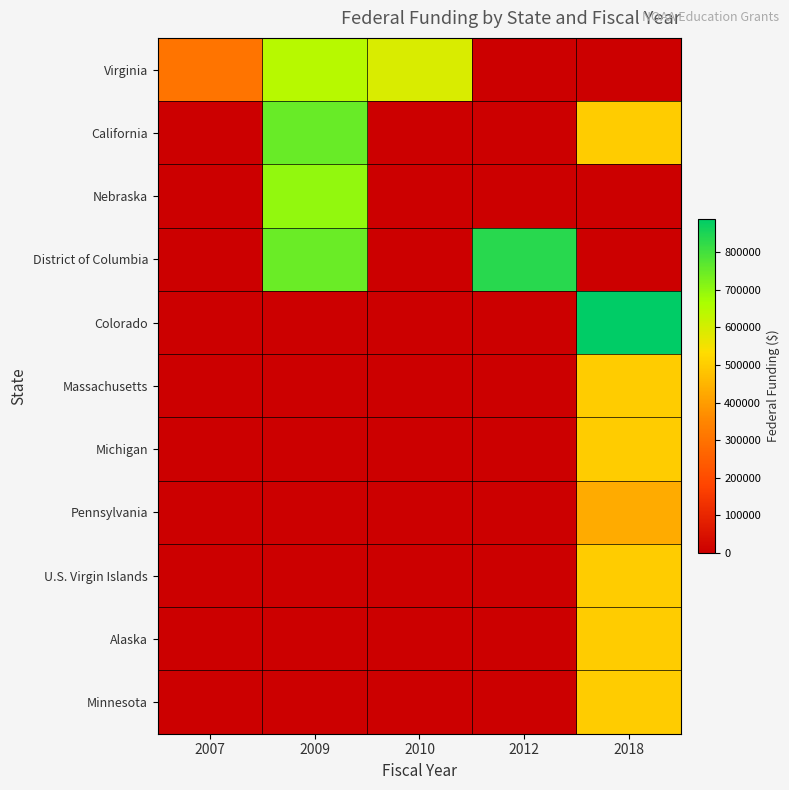

How many distinct data groups are displayed?

11